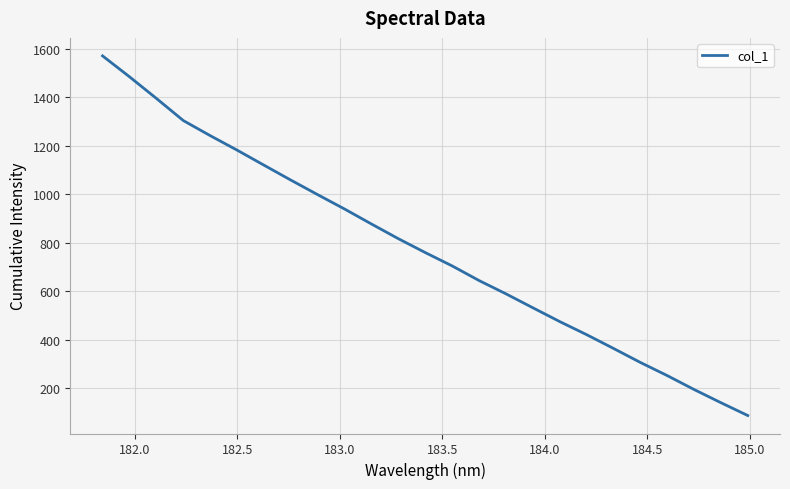

What is the maximum value shown in the chart?

1571.2